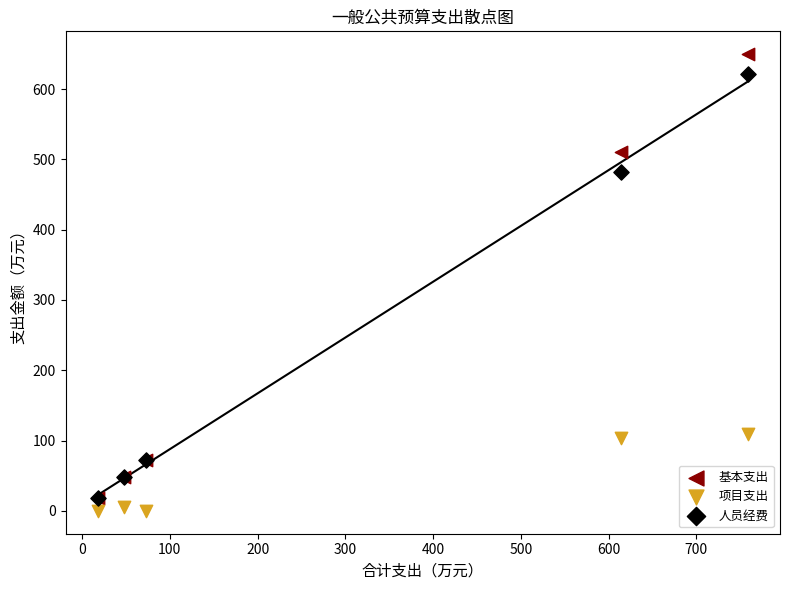

Across all series, what Y value is closest to 324?

482.2